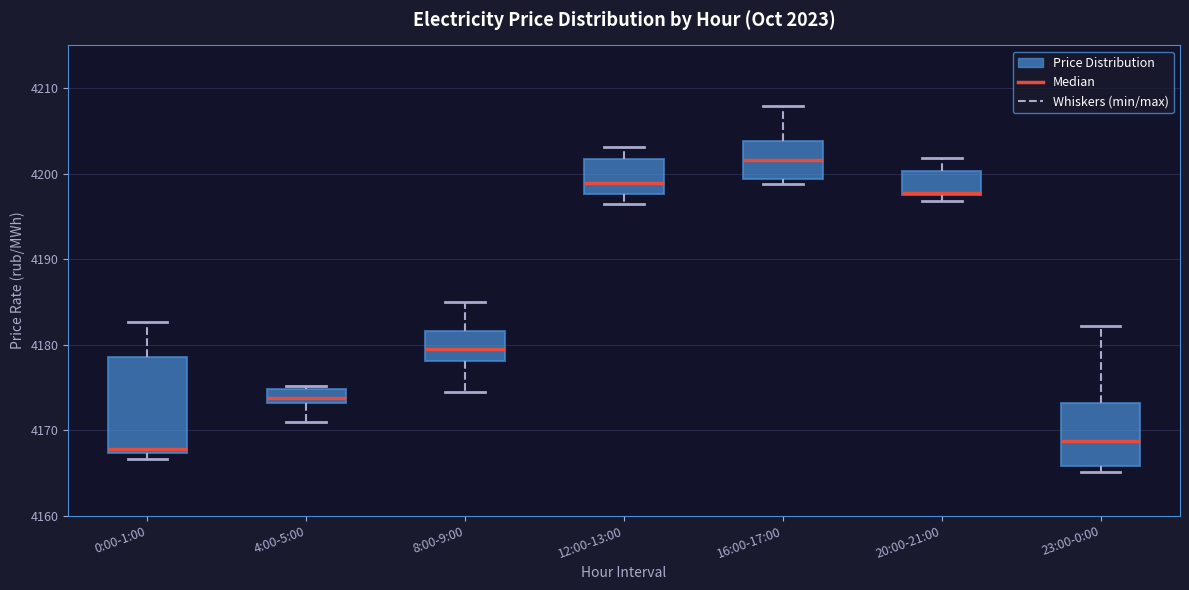

Which box has the highest median line?

16:00-17:00